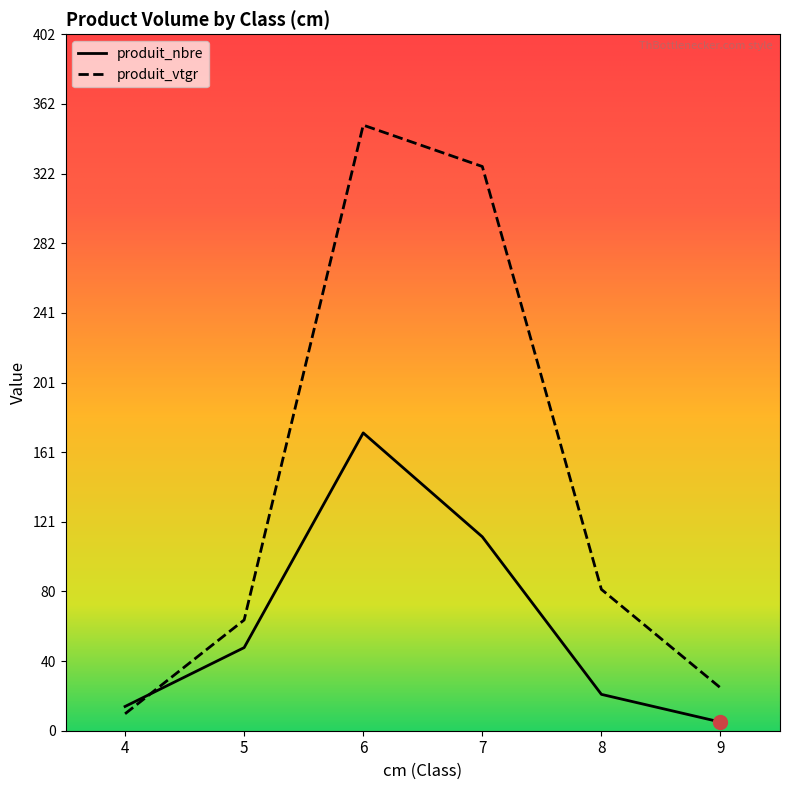

List the series in order of their overall mean, highest first.

produit_vtgr, produit_nbre